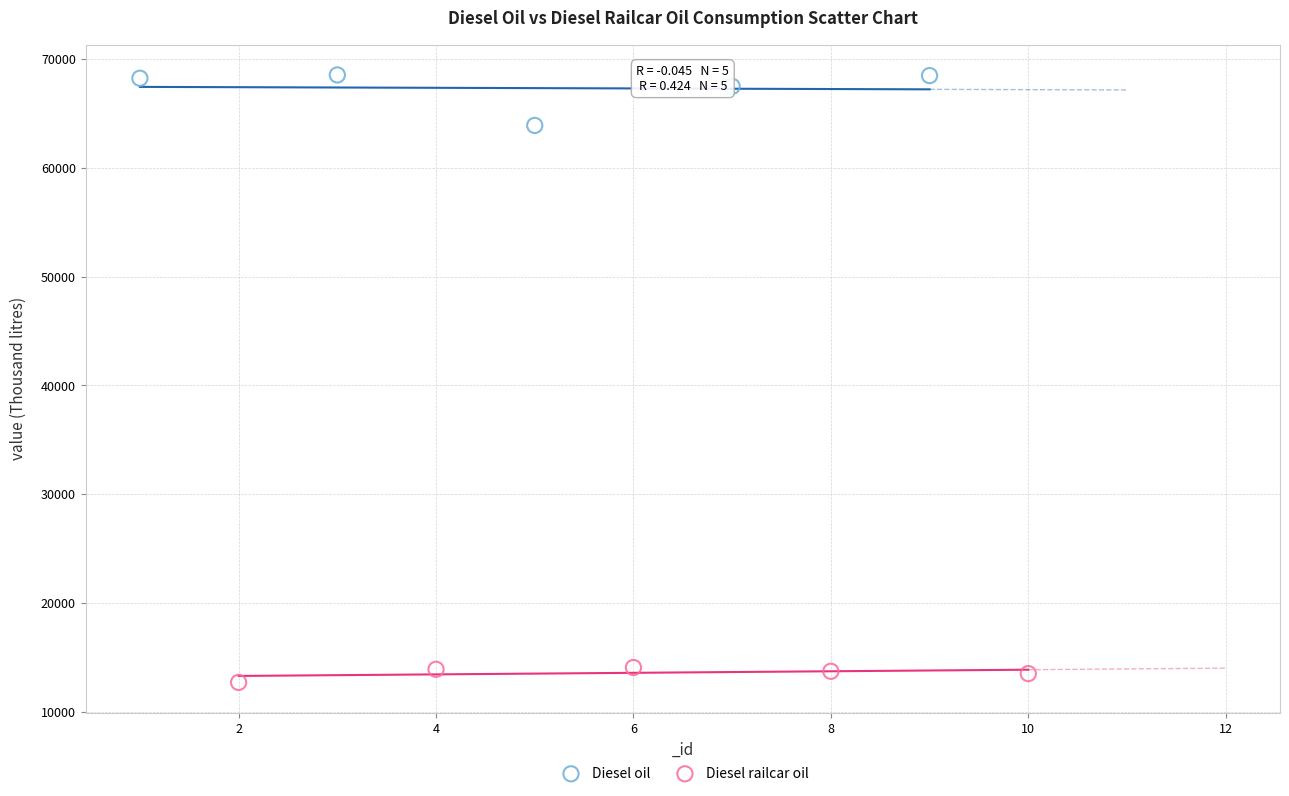

Which series contains the lowest Y value?

Diesel railcar oil